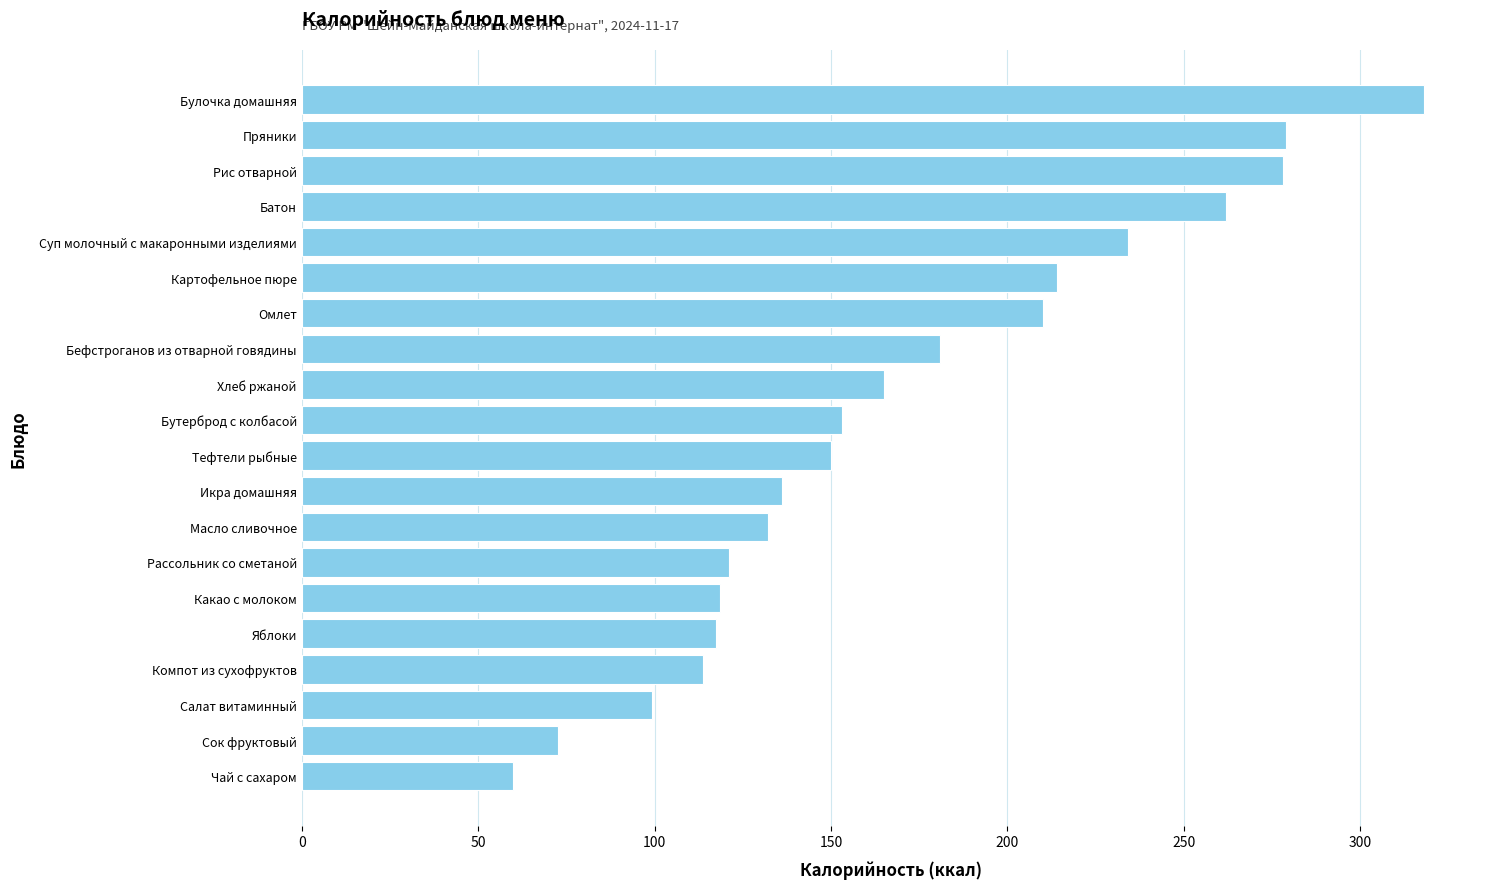

Which category has the highest value across all series?

Булочка домашняя